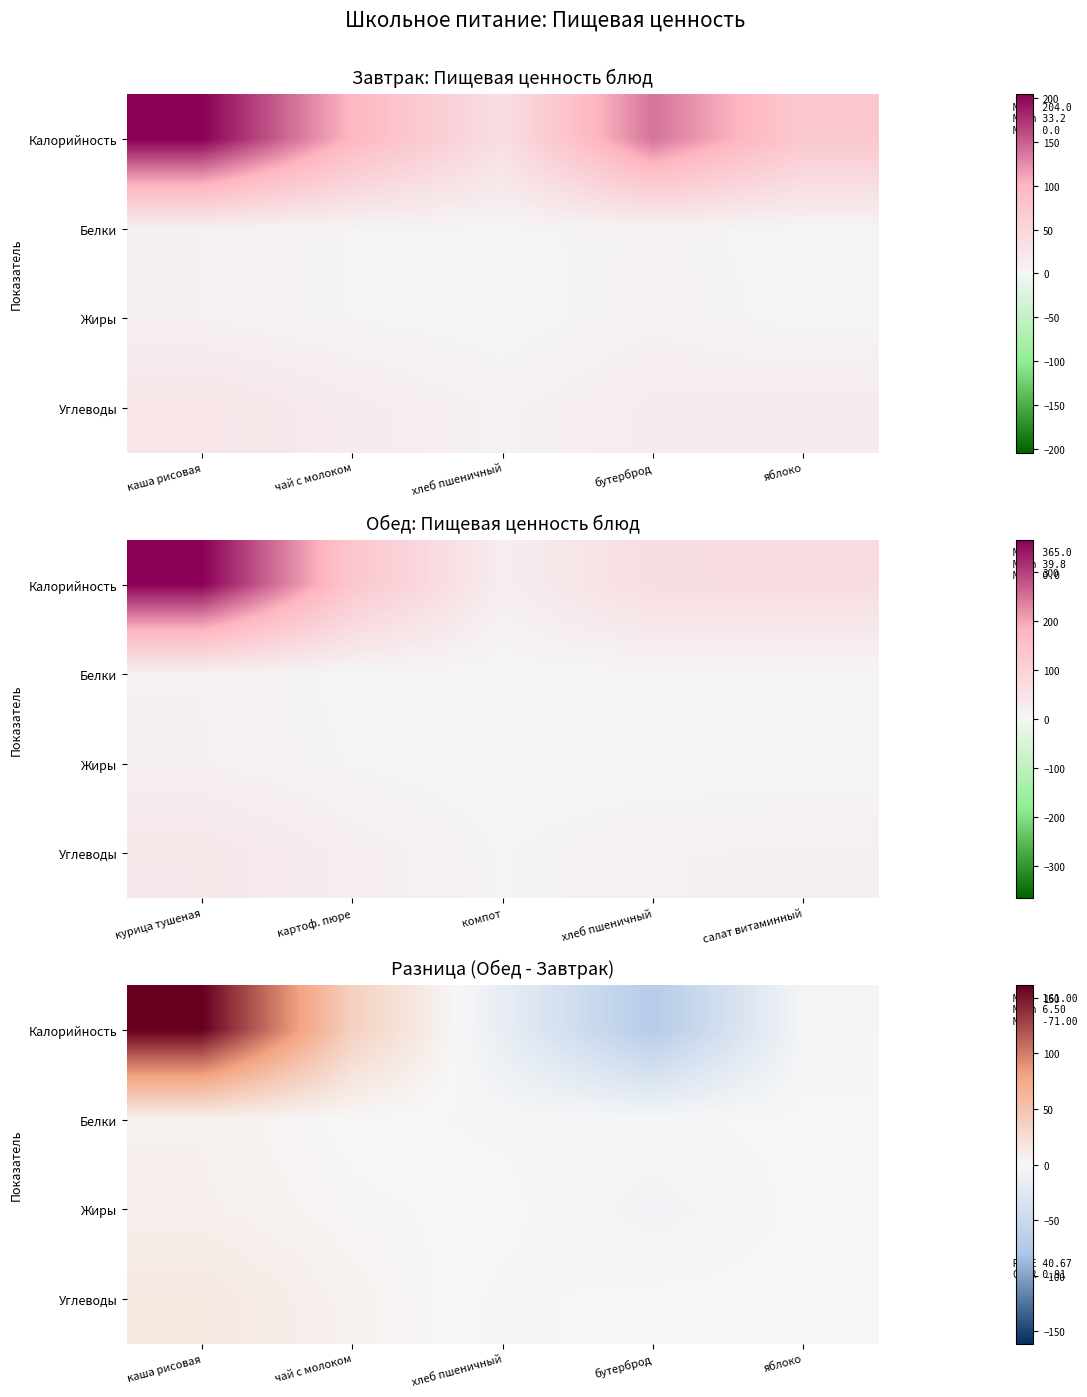

What is the sum of the Калорийность values at хлеб пшеничный and яблоко?

-20